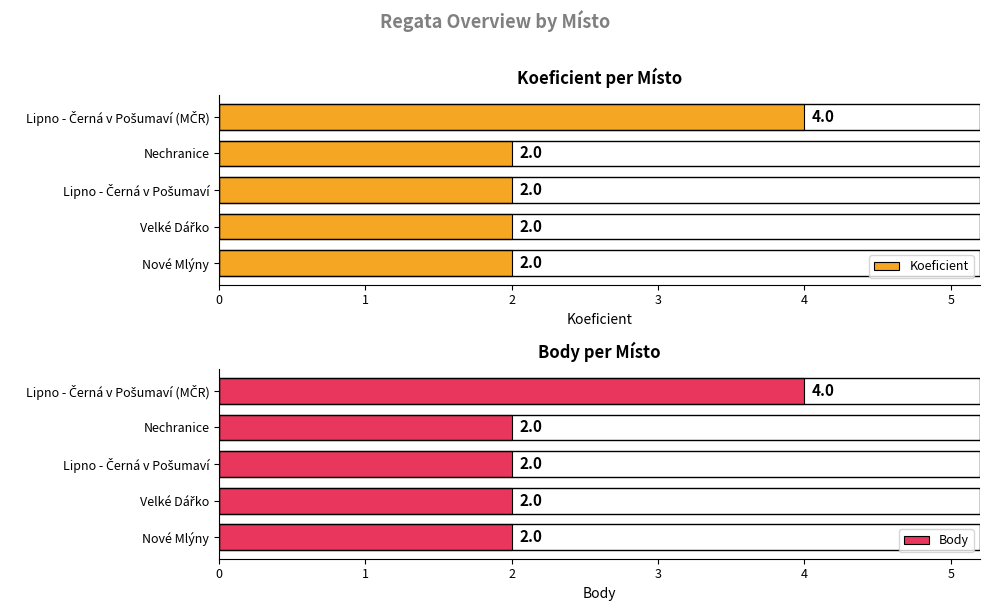

Between 2 and 1, which is larger?

2